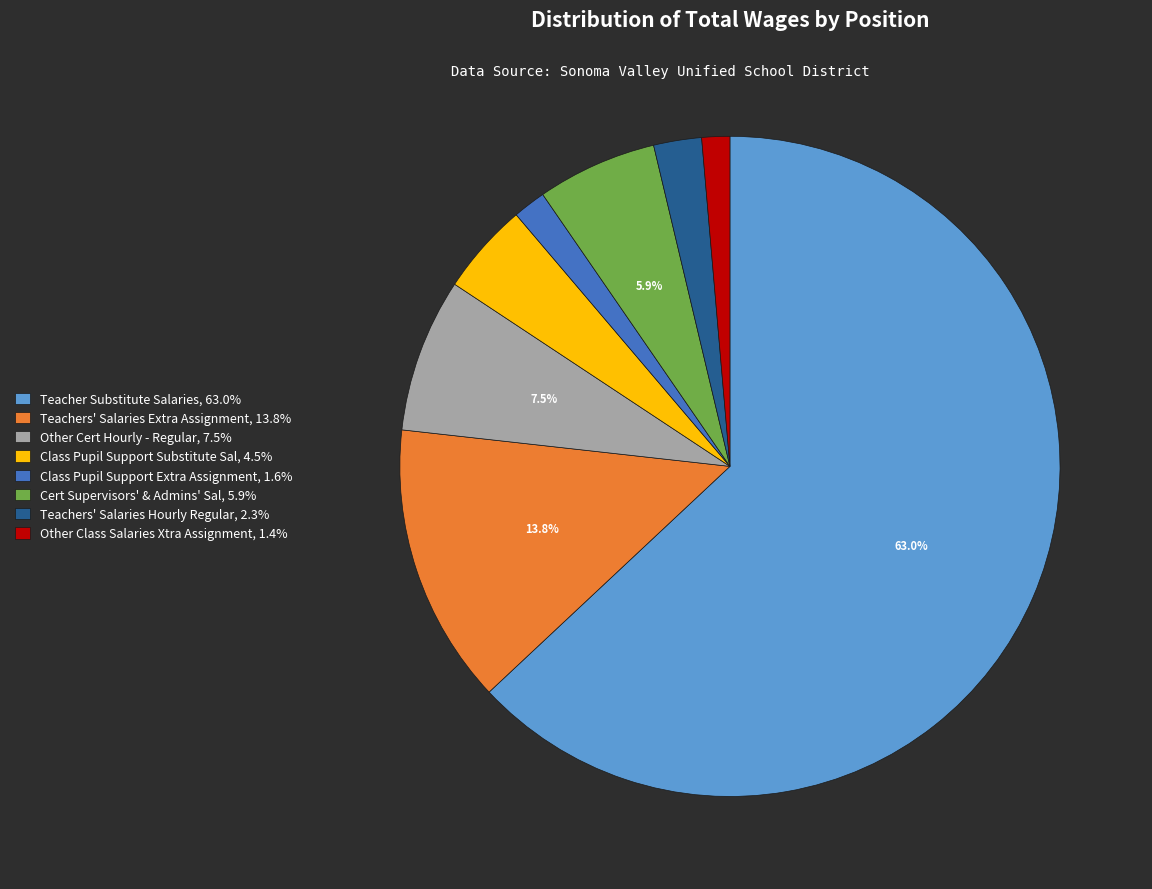

Which category has the biggest portion of the pie?

Teacher Substitute Salaries